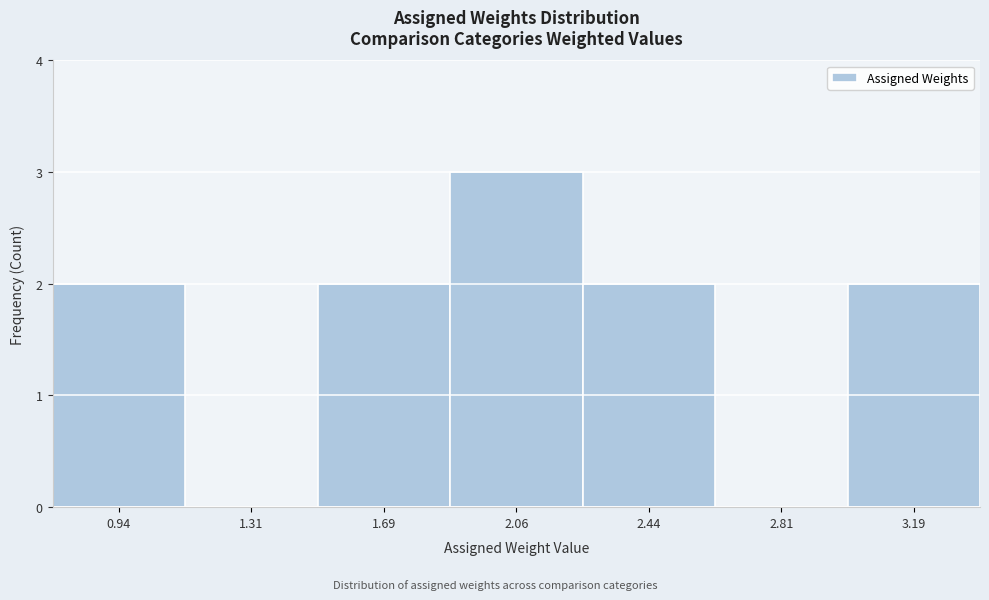

How tall is the bar that spans 1.500 to 1.875 on the x-axis? Neither the bar edges nor the heights are printed on the chart, so give them approximately, as read against the axes.

2